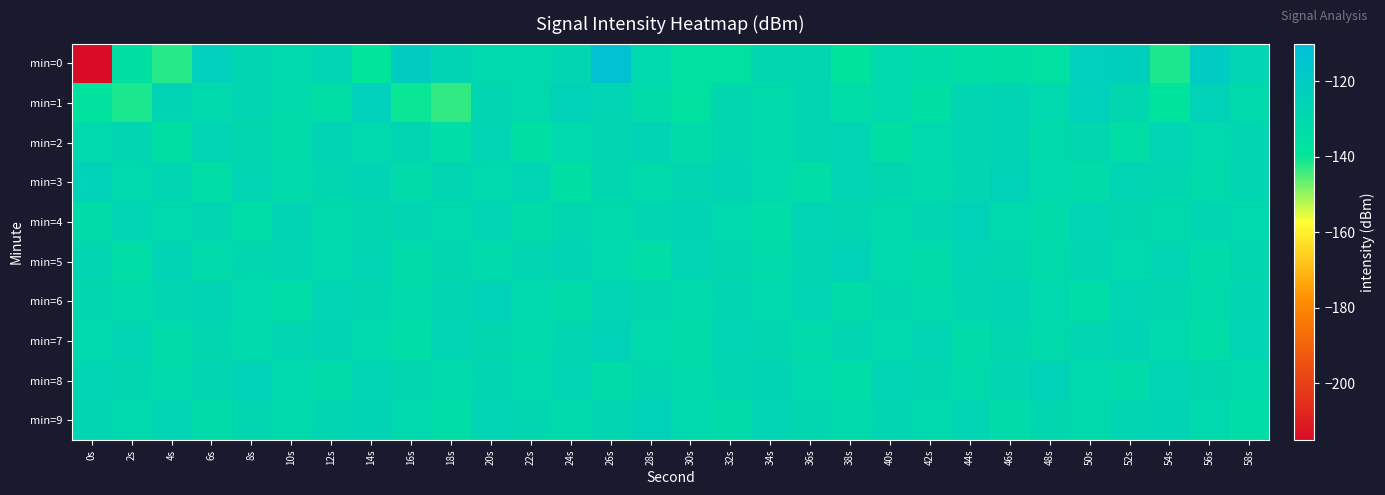

Rank the series by their maximum value, from highest to lowest.

min=0, min=1, min=3, min=4, min=5, min=6, min=7, min=8, min=9, min=2